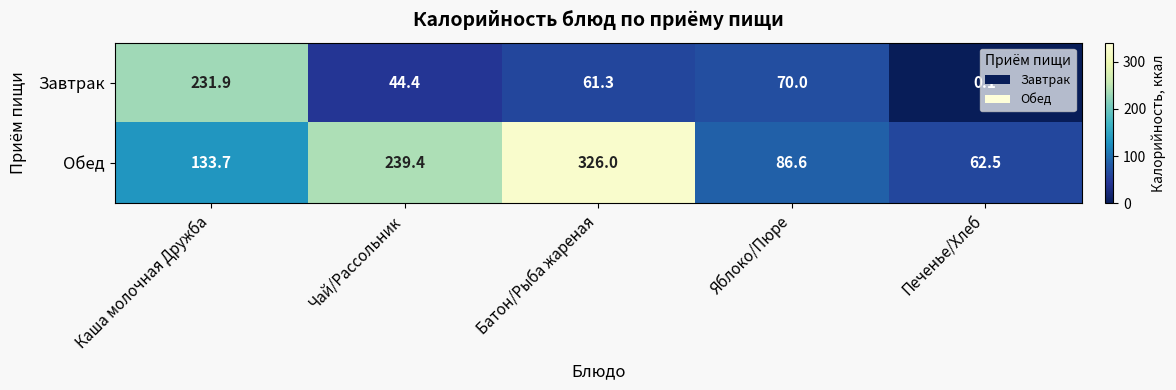

Is it true that Завтрак equals 70.0 at Яблоко/Пюре?

True